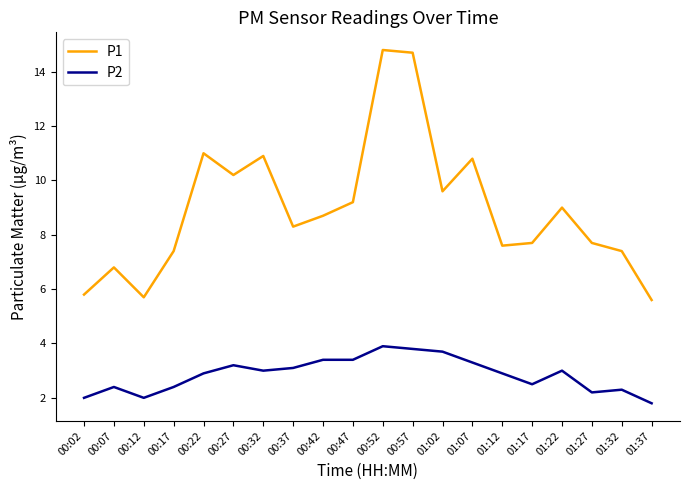

Reading right to left, list all the values displayed in this chart.

P1: 01:37=5.6	01:32=7.4	01:27=7.7	01:22=9.0	01:17=7.7	01:12=7.6	01:07=10.8	01:02=9.6	00:57=14.7	00:52=14.8	00:47=9.2	00:42=8.7	00:37=8.3	00:32=10.9	00:27=10.2	00:22=11.0	00:17=7.4	00:12=5.7	00:07=6.8	00:02=5.8
P2: 01:37=1.8	01:32=2.3	01:27=2.2	01:22=3.0	01:17=2.5	01:12=2.9	01:07=3.3	01:02=3.7	00:57=3.8	00:52=3.9	00:47=3.4	00:42=3.4	00:37=3.1	00:32=3.0	00:27=3.2	00:22=2.9	00:17=2.4	00:12=2.0	00:07=2.4	00:02=2.0